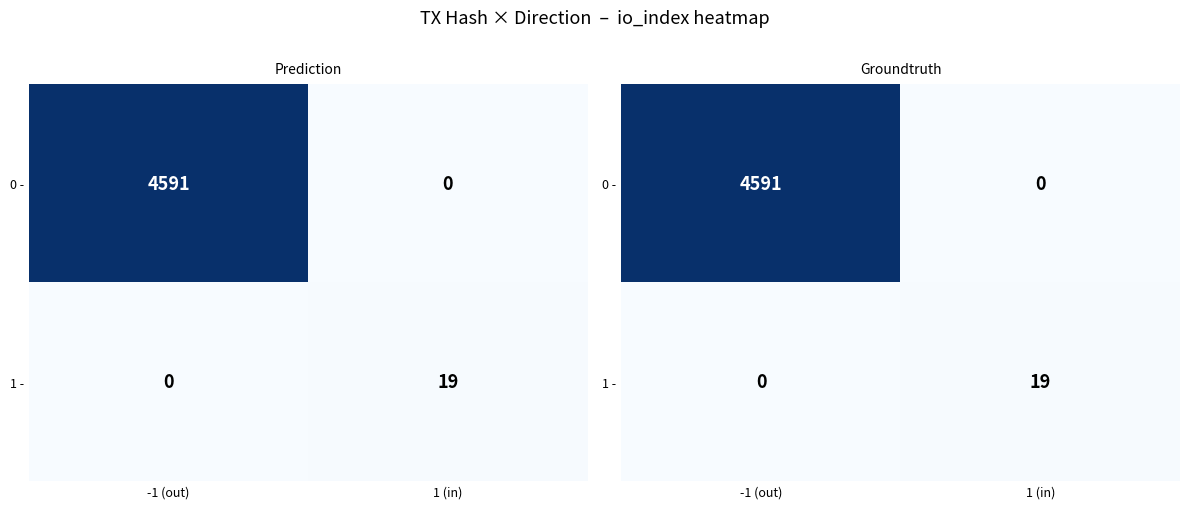

Where is 1 - nearest to the value 9?

-1 (out)